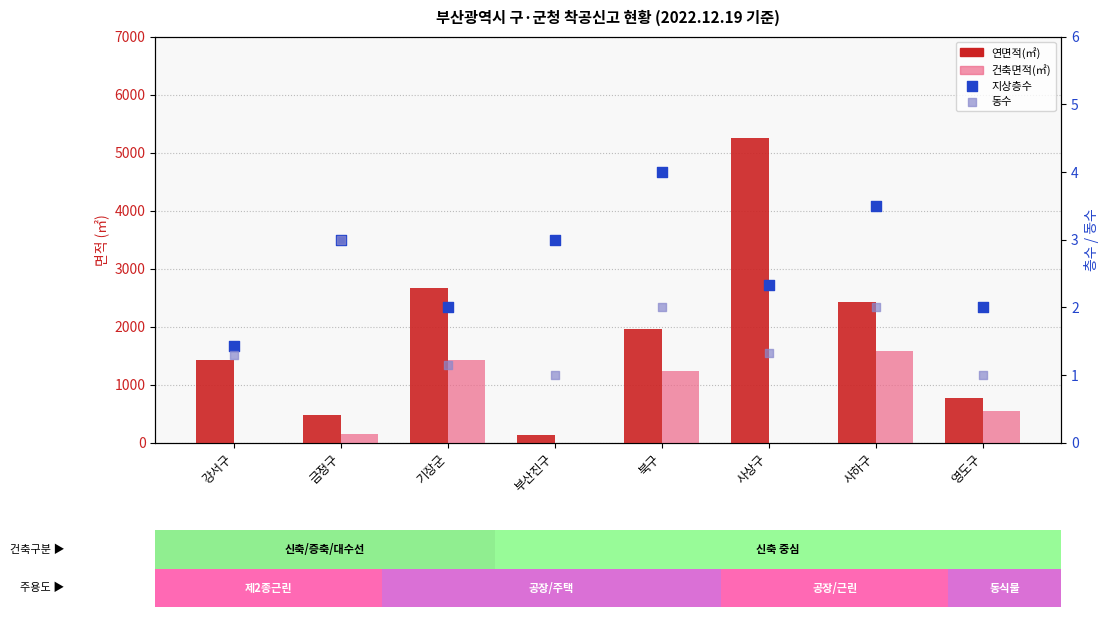

Which series contains the lowest Y value?

건축면적(㎡)